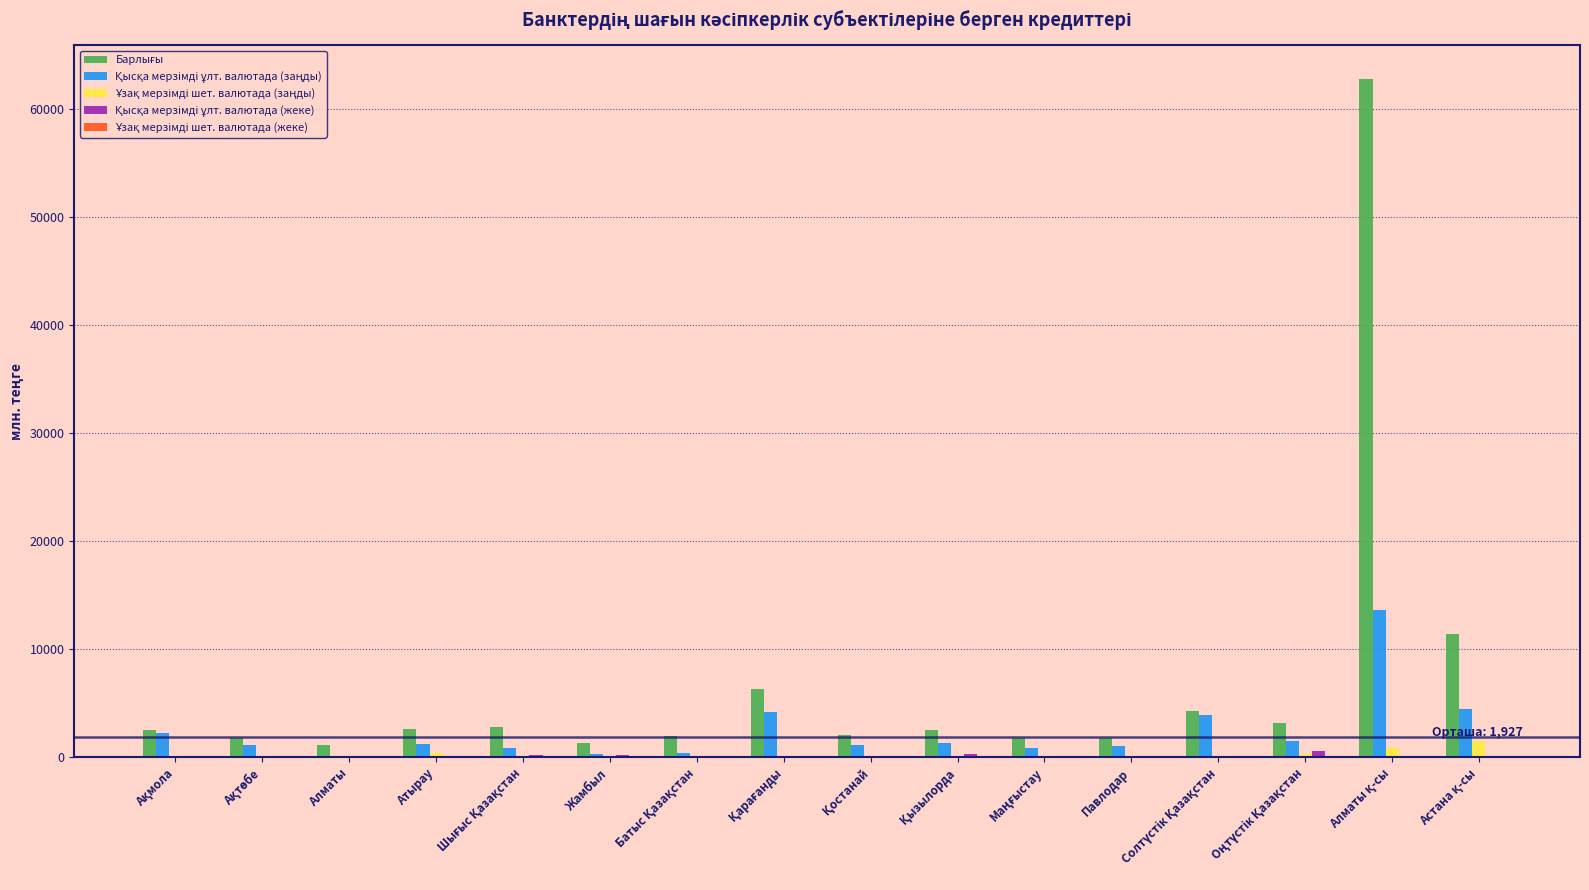

What is the greatest value displayed?

62700.4